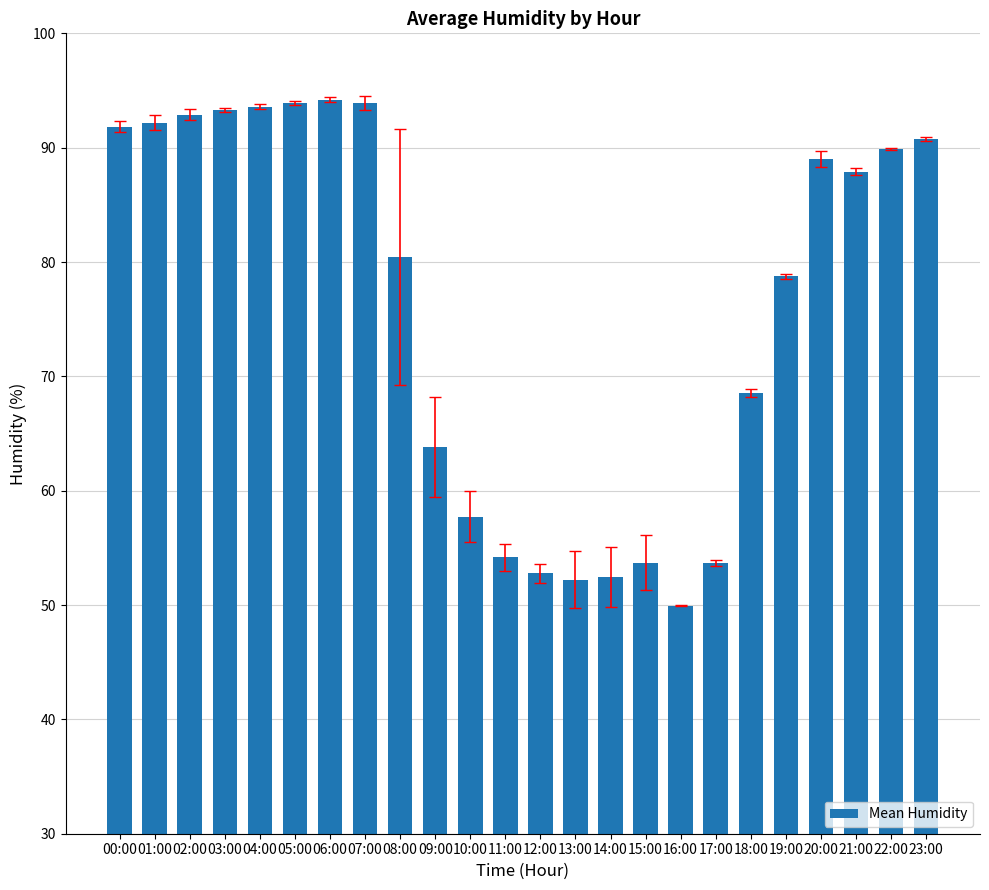

What position from the right is 08:00?

16